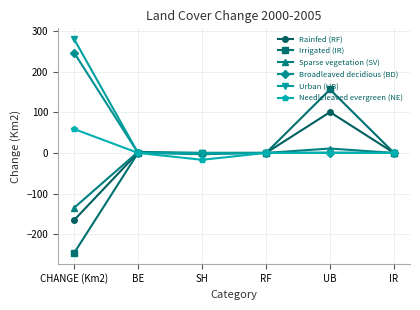

What is the sum of all Needleleaved evergreen (NE) values?

41.9